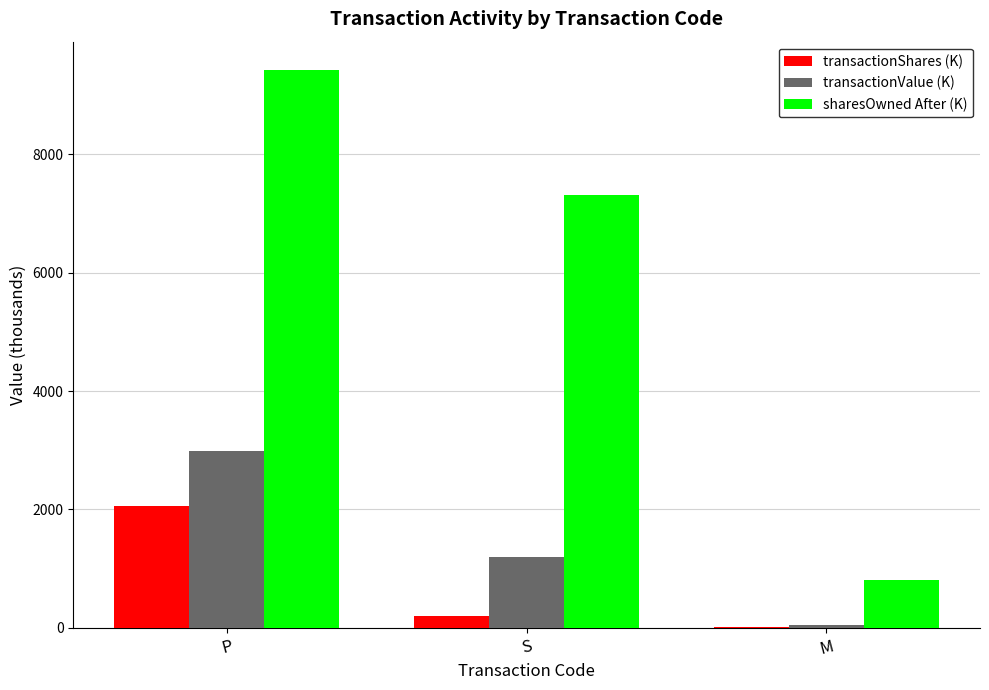

Which series has the widest spread of values?

sharesOwned After (K)